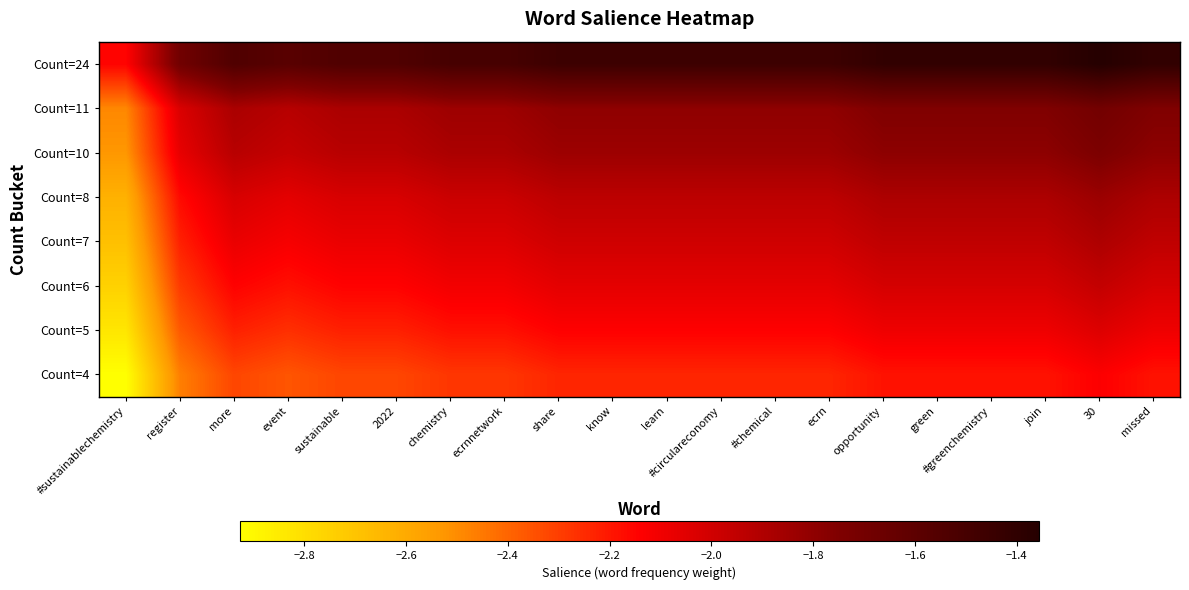

List the series in order of their peak value, highest first.

Count=24, Count=11, Count=10, Count=8, Count=7, Count=6, Count=5, Count=4